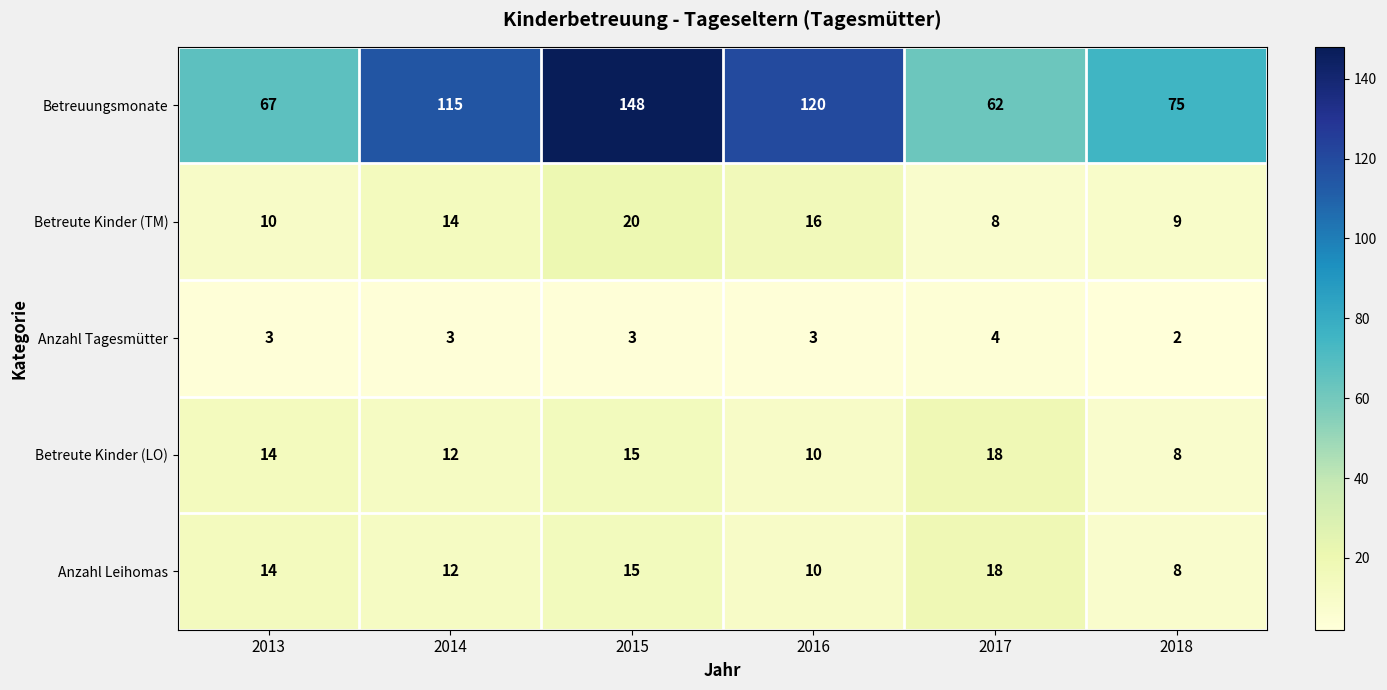

Rank the categories by Betreute Kinder (LO) value from highest to lowest.

2017, 2015, 2013, 2014, 2016, 2018